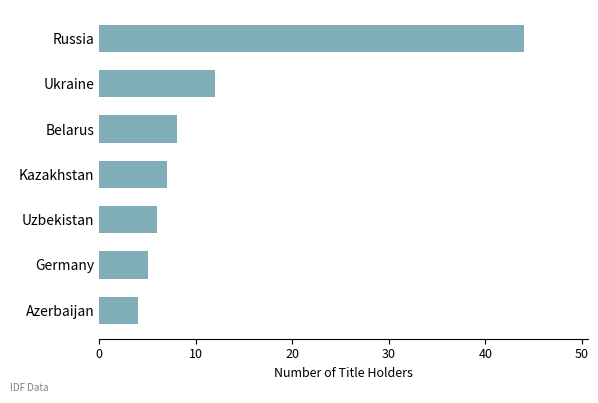

What is the label of the 2nd bar from the bottom?

Germany